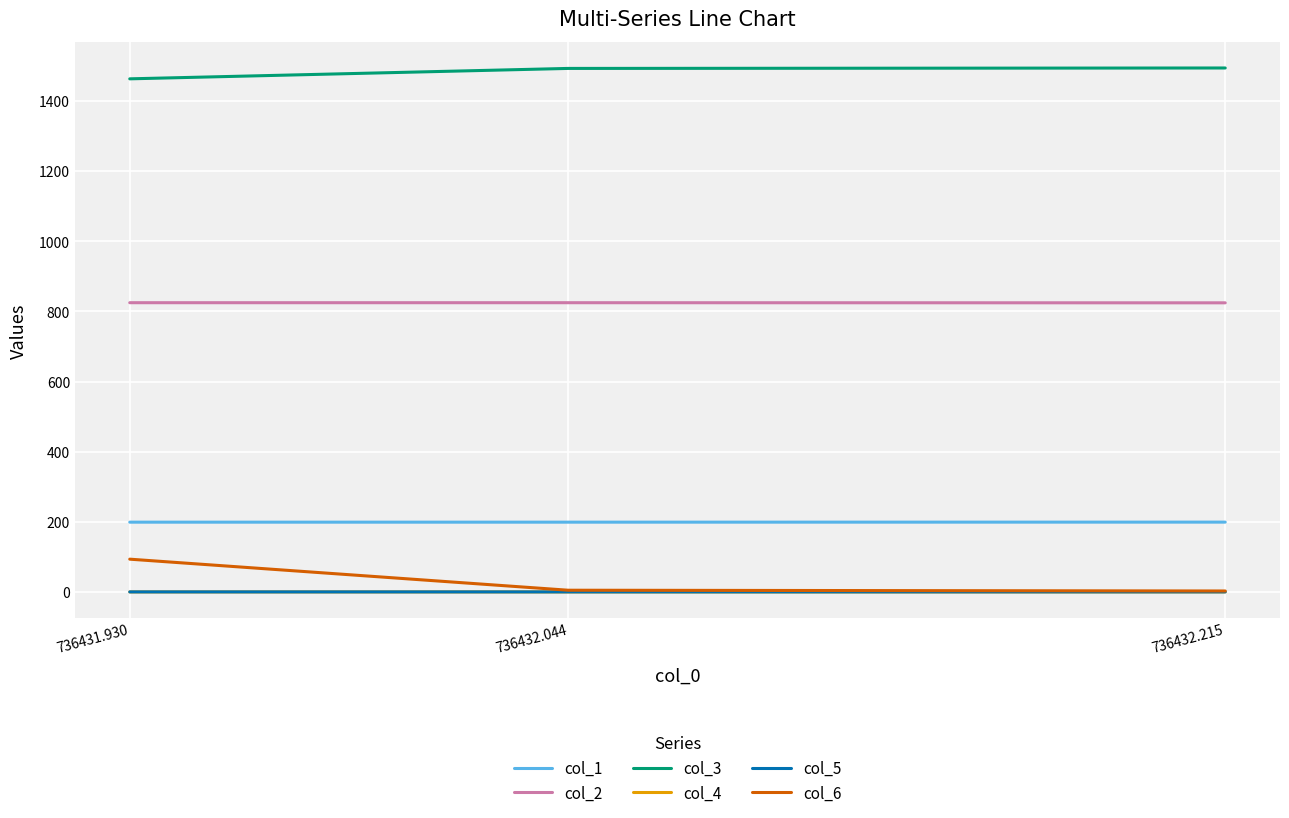

What is the approximate value of col_5 at 736432.215?

0.5